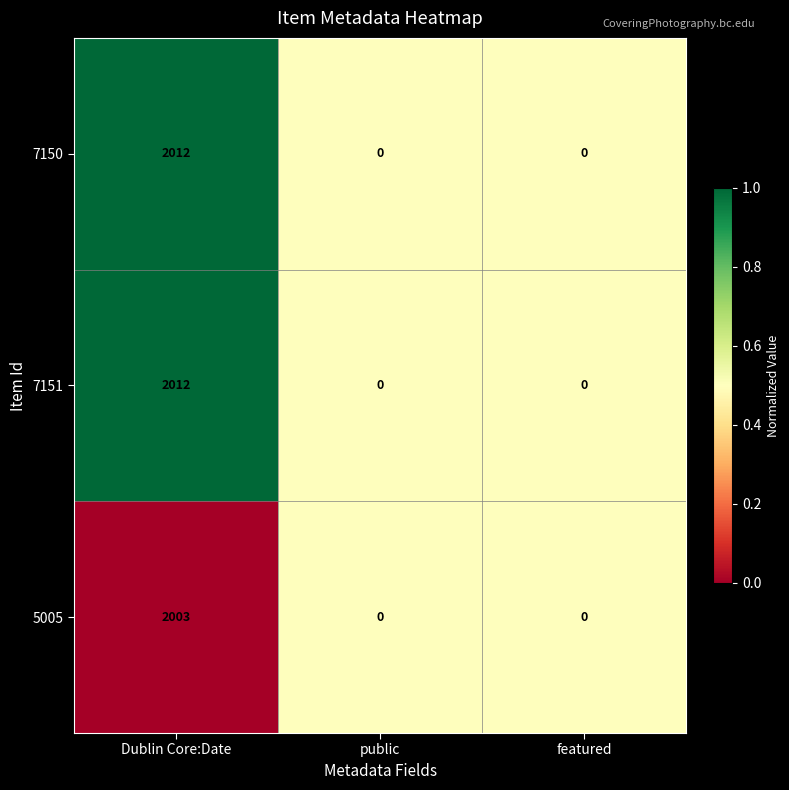

How many categories are shown in the chart?

3